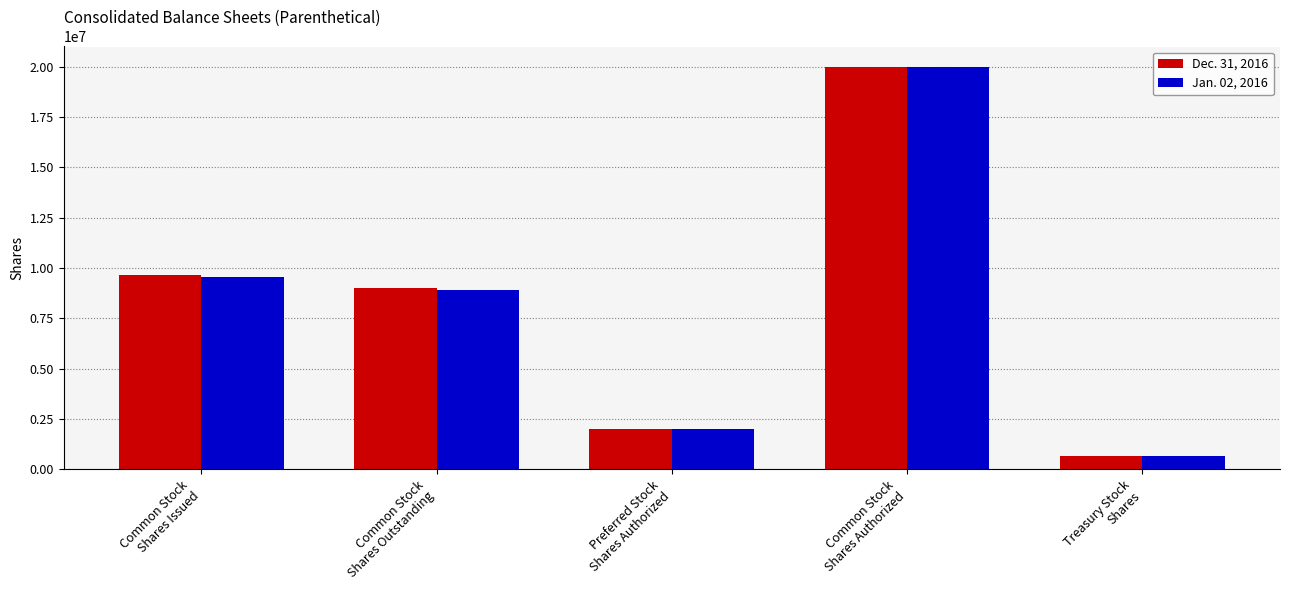

Which series has the largest range (max minus min)?

Jan. 02, 2016